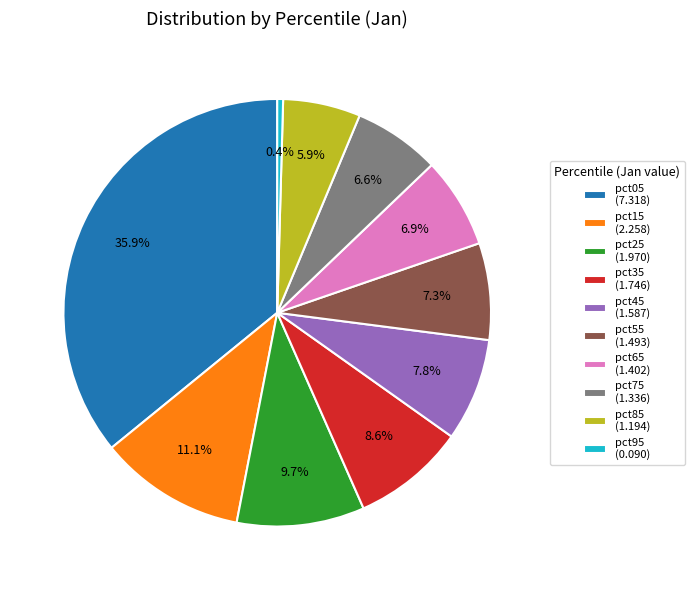

To the nearest percent, what portion does pct75 represent?

7%